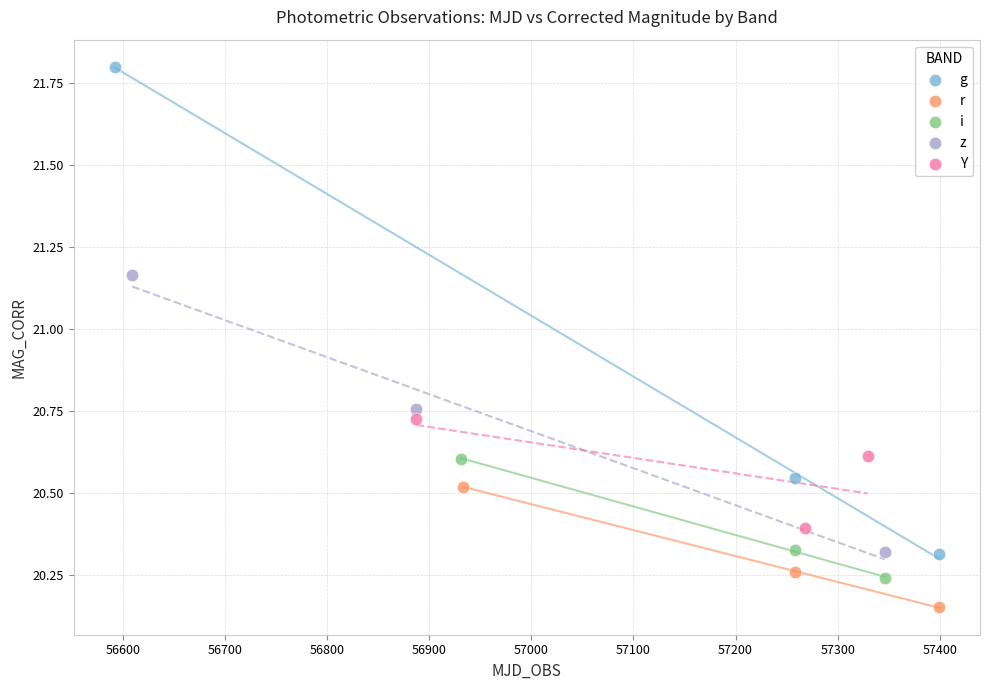

Which series reaches the minimum Y coordinate?

r